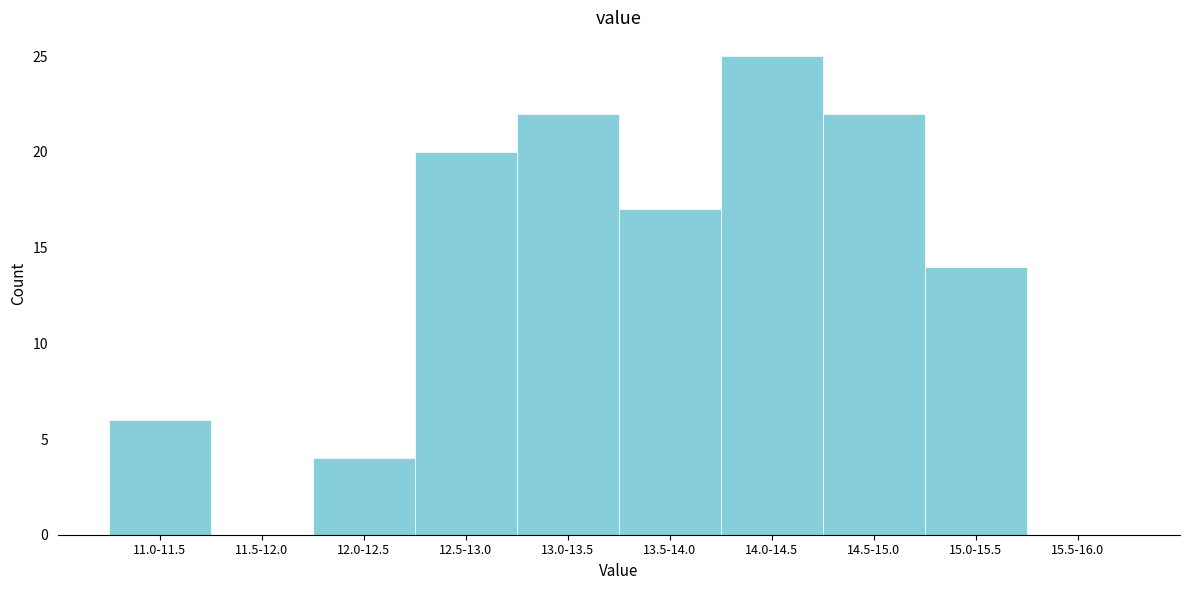

Reading left to right, transcribe all the data shown in this chart.

11.0-11.5=6	11.5-12.0=0	12.0-12.5=4	12.5-13.0=20	13.0-13.5=22	13.5-14.0=17	14.0-14.5=25	14.5-15.0=22	15.0-15.5=14	15.5-16.0=0